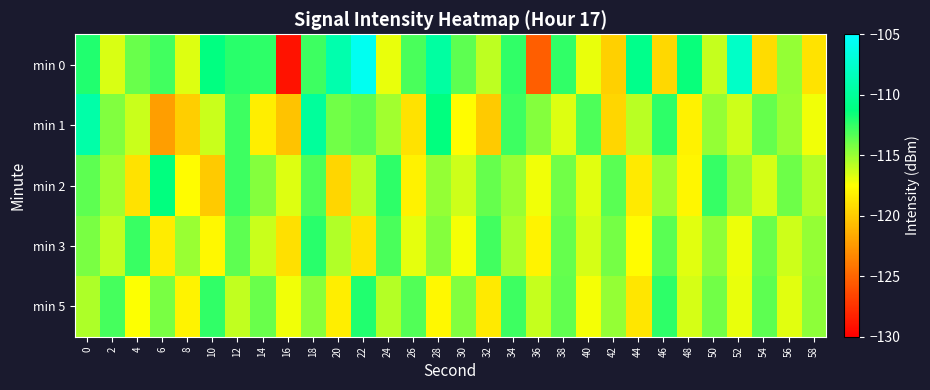

What is the smallest value displayed?

-129.0